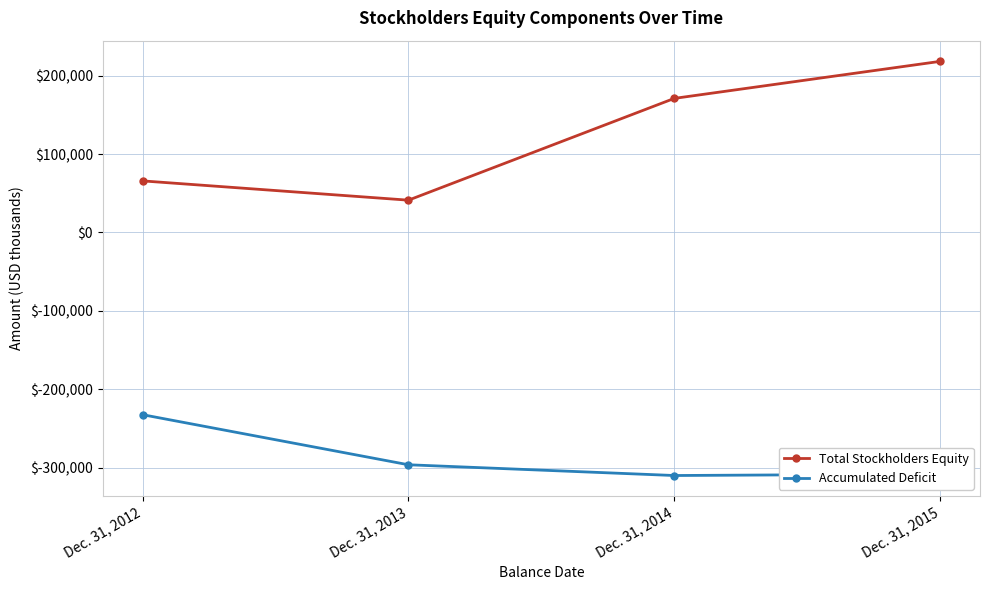

True or false: Accumulated Deficit has more than 0 points higher than both neighbors.

False